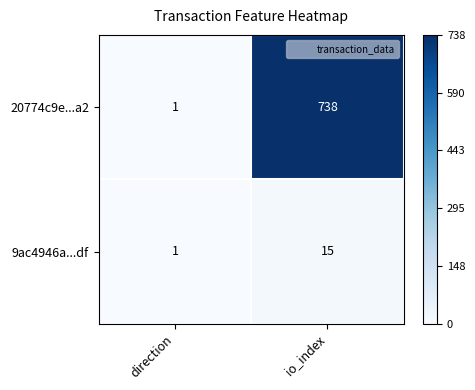

The 9ac4946a...df series shows 2 at direction. True or false?

False